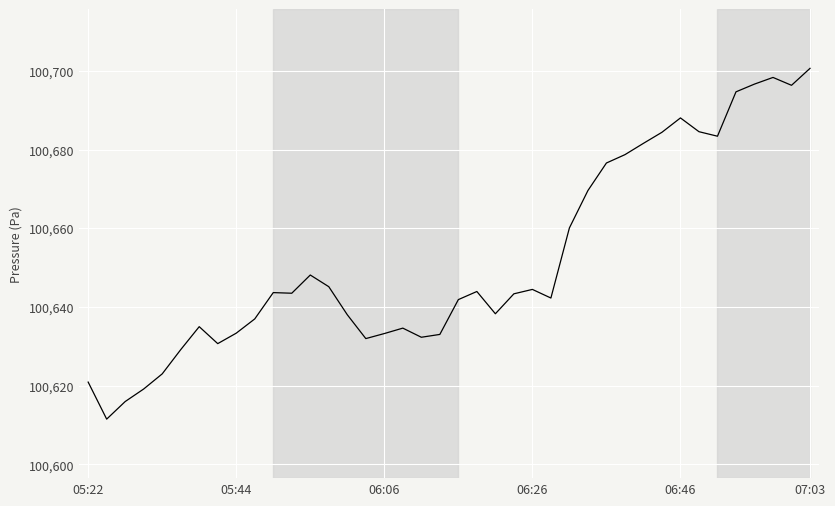

What is the difference between the maximum and minimum values?

89.2